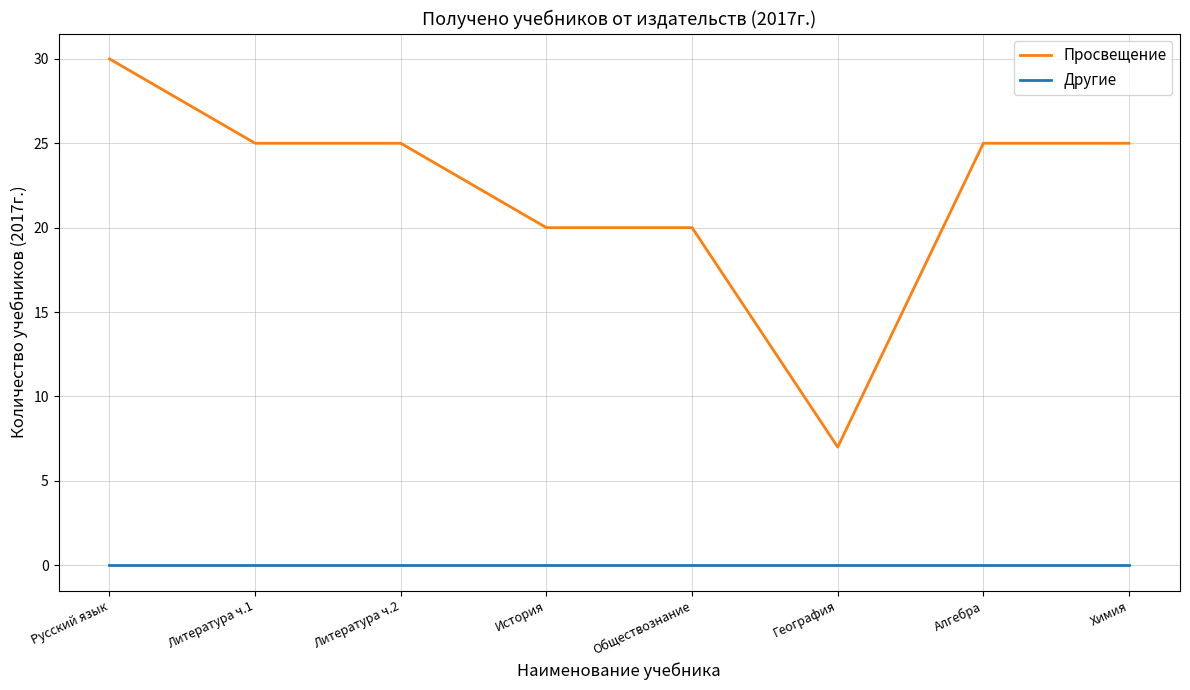

True or false: Другие and Просвещение intersect in this chart.

False